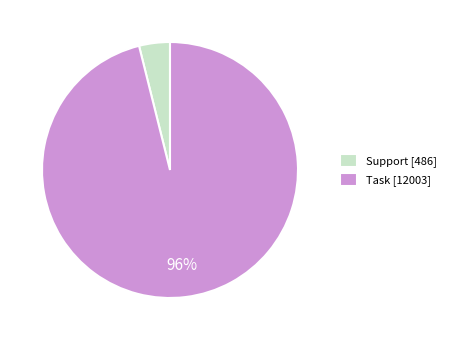

To the nearest percent, what is the average slice percentage?

50%